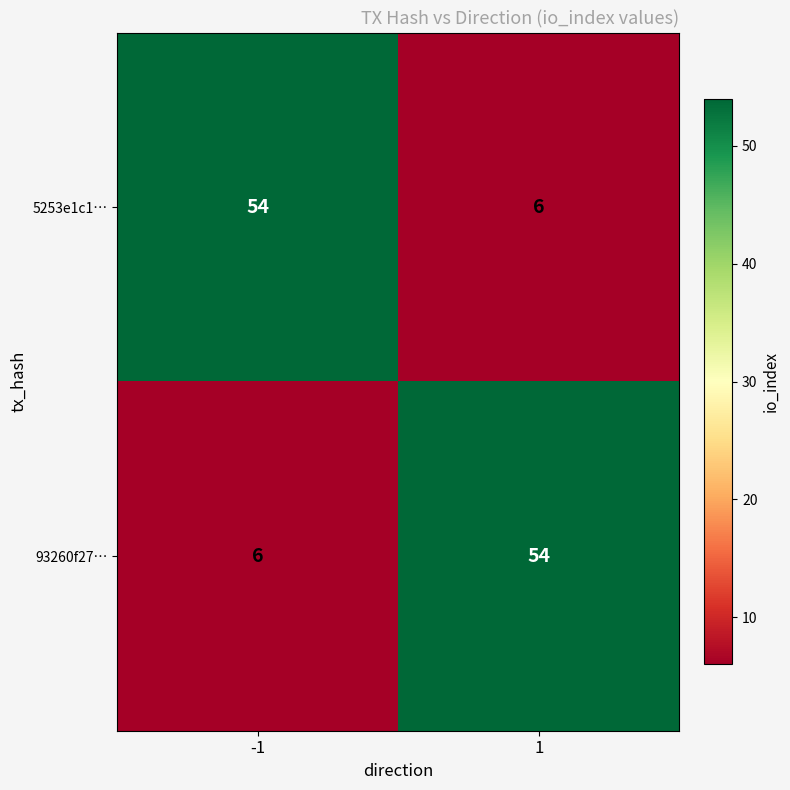

At -1, list the series in order from largest to smallest.

5253e1c1…, 93260f27…